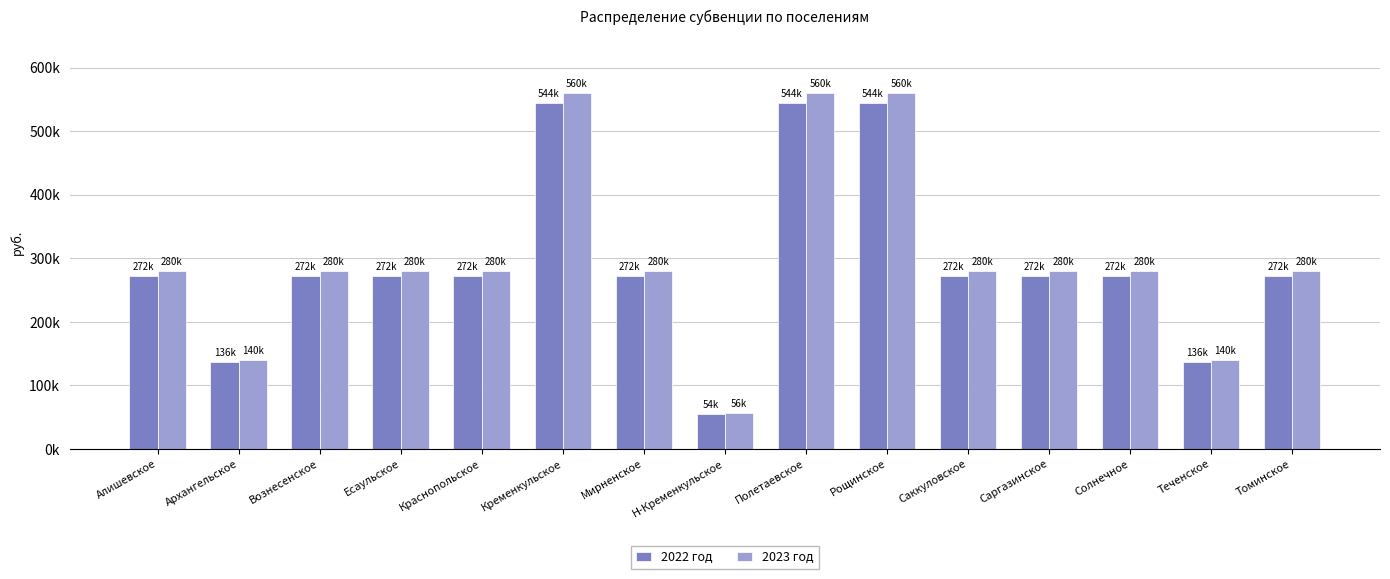

Reading right to left, list all the values displayed in this chart.

2022 год: 272271.0	136077.0	272271.0	272271.0	272271.0	544072.5	544072.5	54454.0	272271.0	544308.0	272271.0	272271.0	272271.0	136077.0	272271.0
2023 год: 280015.5	140127.1	280252.9	280134.2	280134.2	560032.2	560032.2	55931.6	280134.2	560032.2	280134.2	280134.2	280134.2	140127.1	280134.2